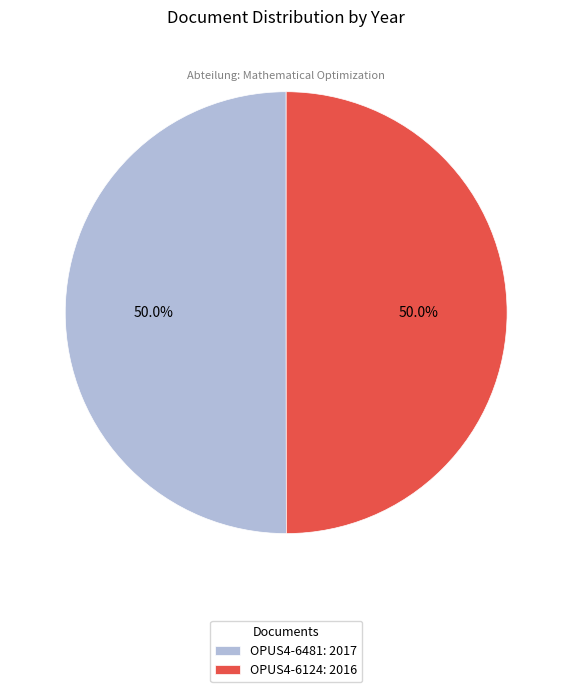

What is the ratio of the value at OPUS4-6124: 2016 to the value at OPUS4-6481: 2017?

1.0